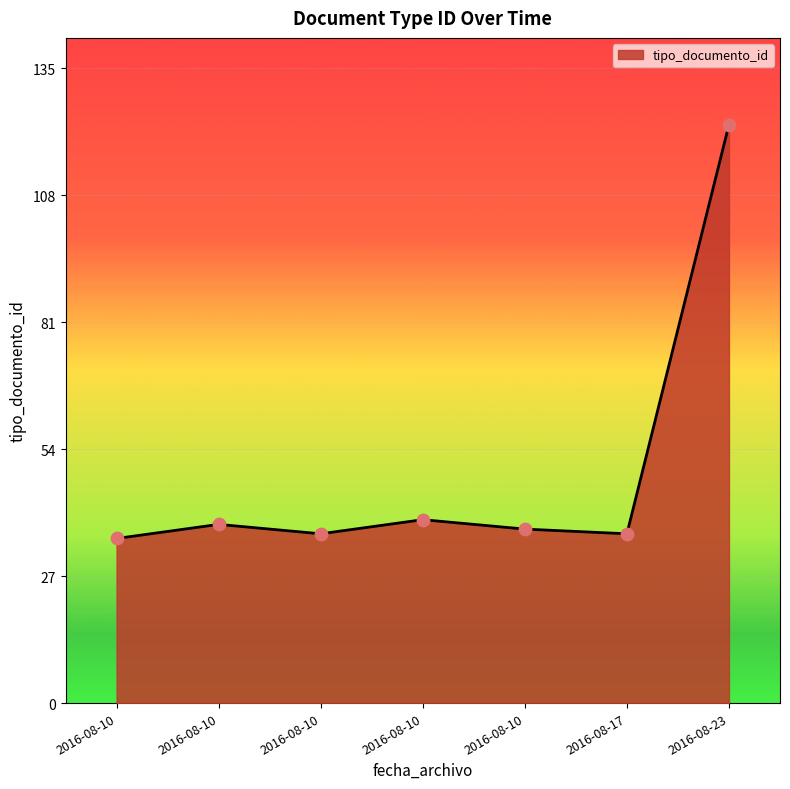

What is the ratio of the value at 2016-08-10 to the value at 2016-08-17?

1.0